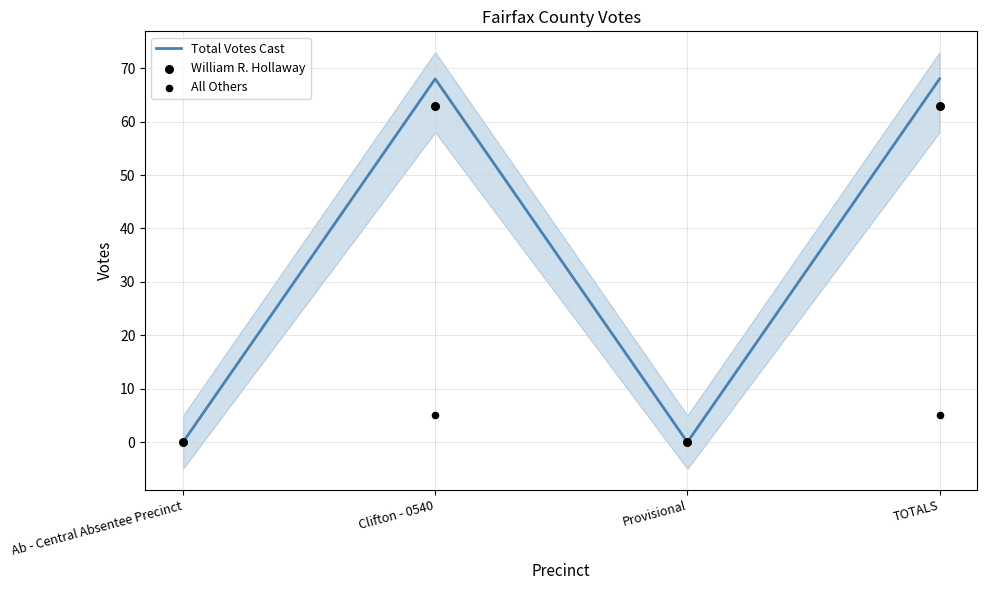

Which series contains the highest Y value?

Total Votes Cast